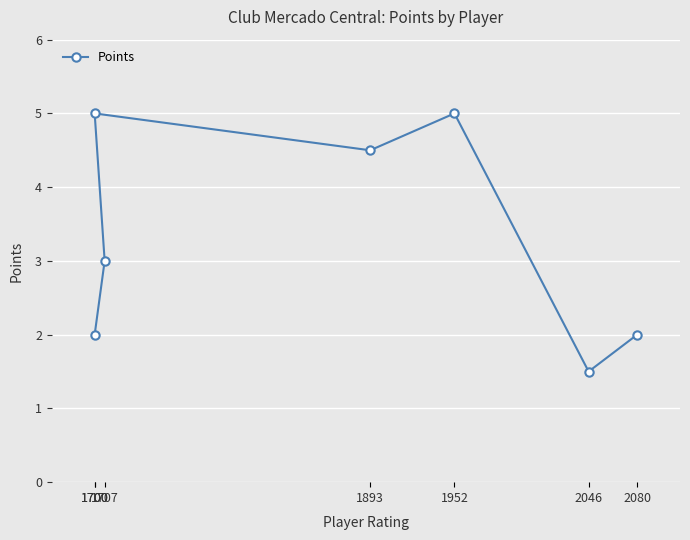

The chart shows a value of 1.5 at 2046. True or false?

True